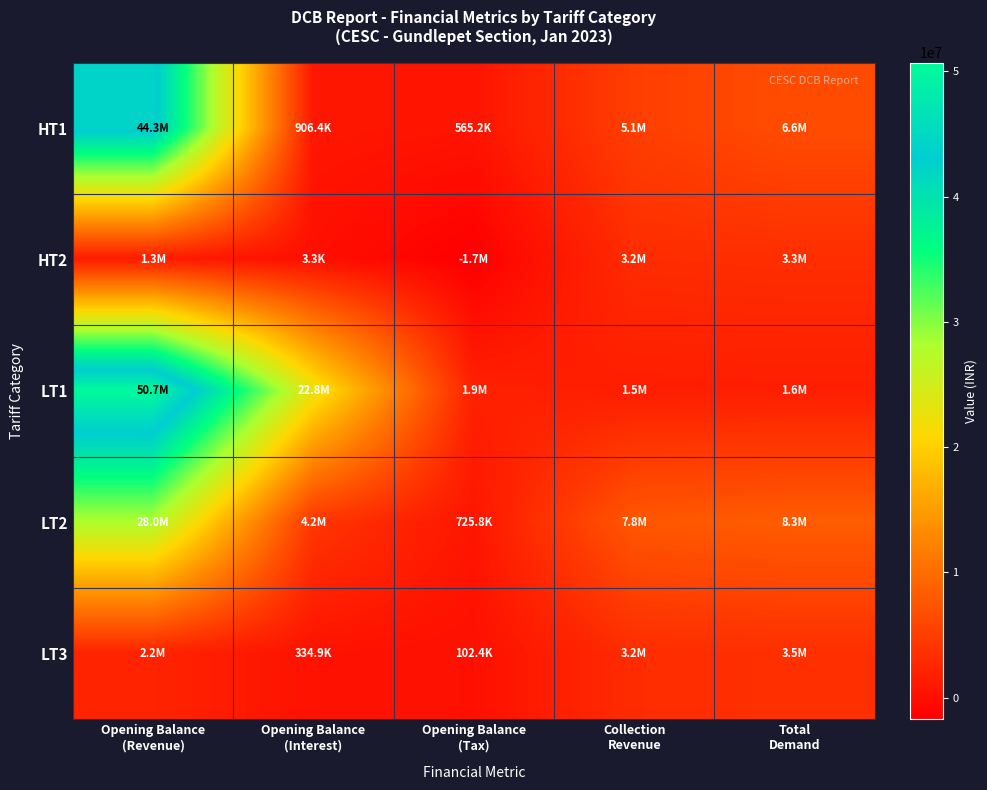

How many data points does each series have?

5